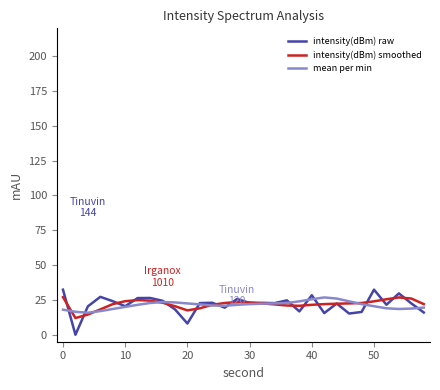

What is the average value of the intensity(dBm) smoothed series?

22.0